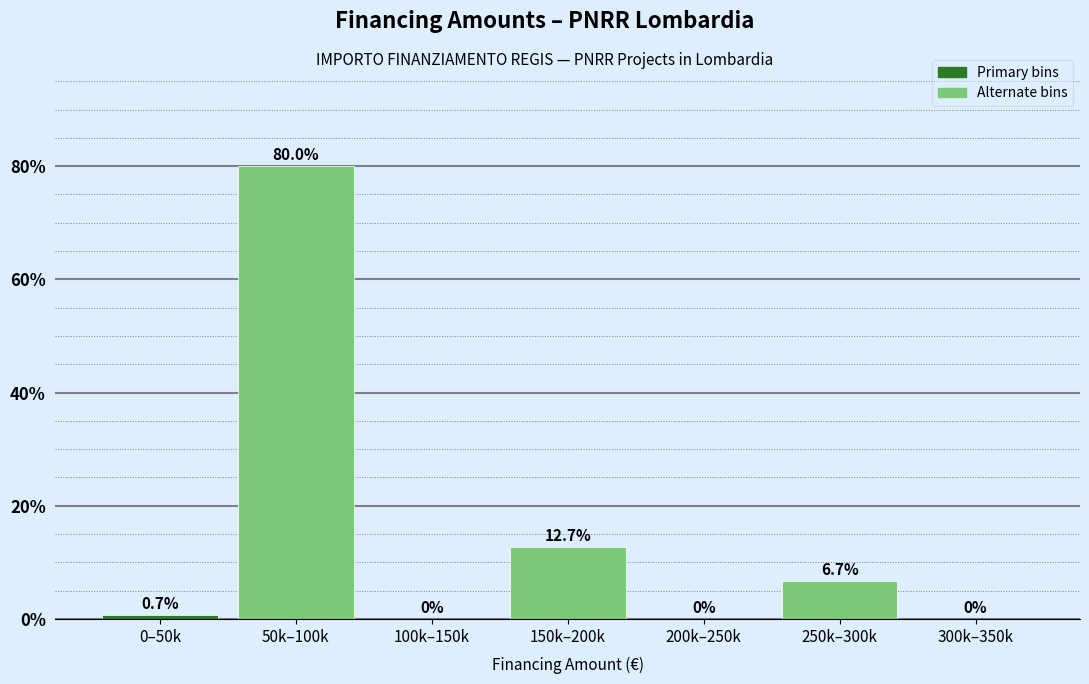

Reading right to left, transcribe all the data shown in this chart.

300k–350k=0.0	250k–300k=6.7	200k–250k=0.0	150k–200k=12.7	100k–150k=0.0	50k–100k=80.0	0–50k=0.7